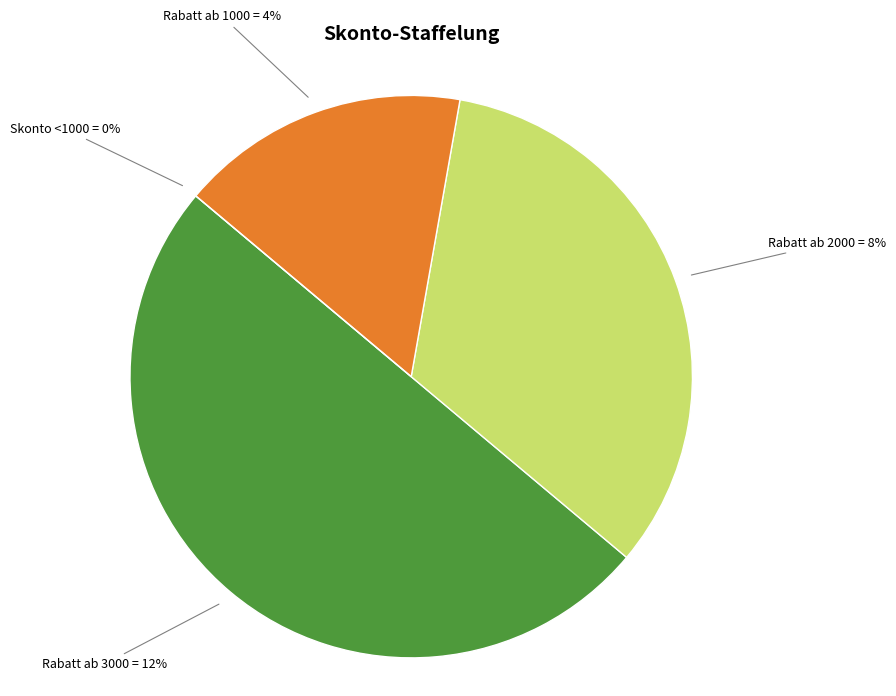

To the nearest percent, what is the difference between the largest and smallest slice percentages?

50%